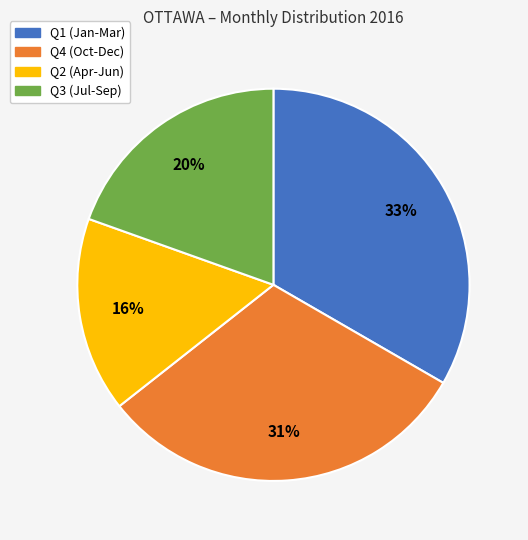

Which category has the biggest portion of the pie?

Q1 (Jan-Mar)